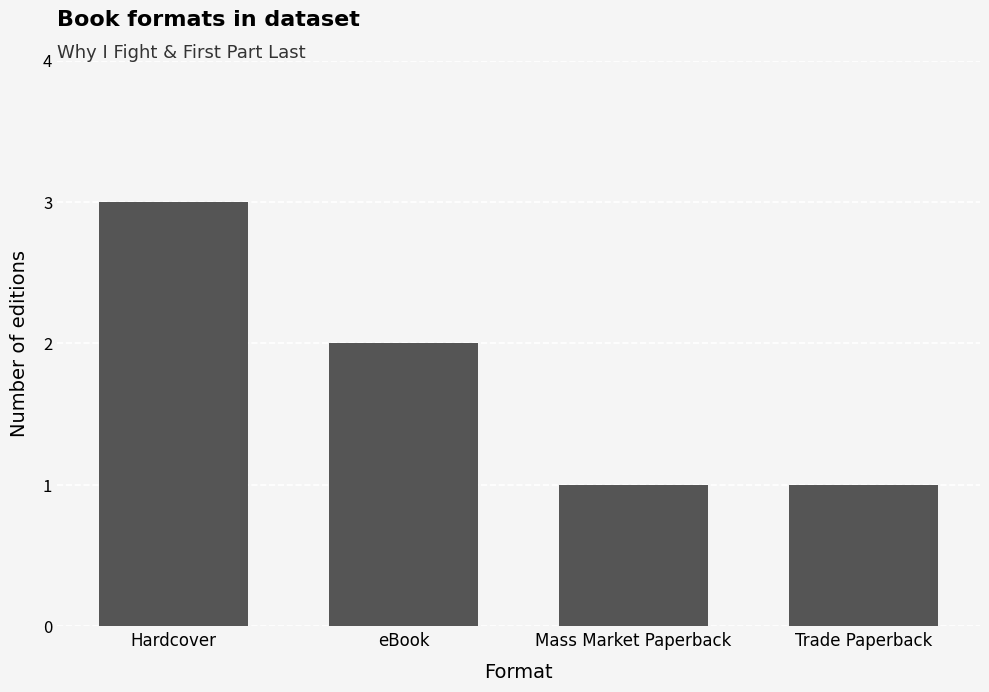

At which category does the chart reach its peak across all series?

Hardcover